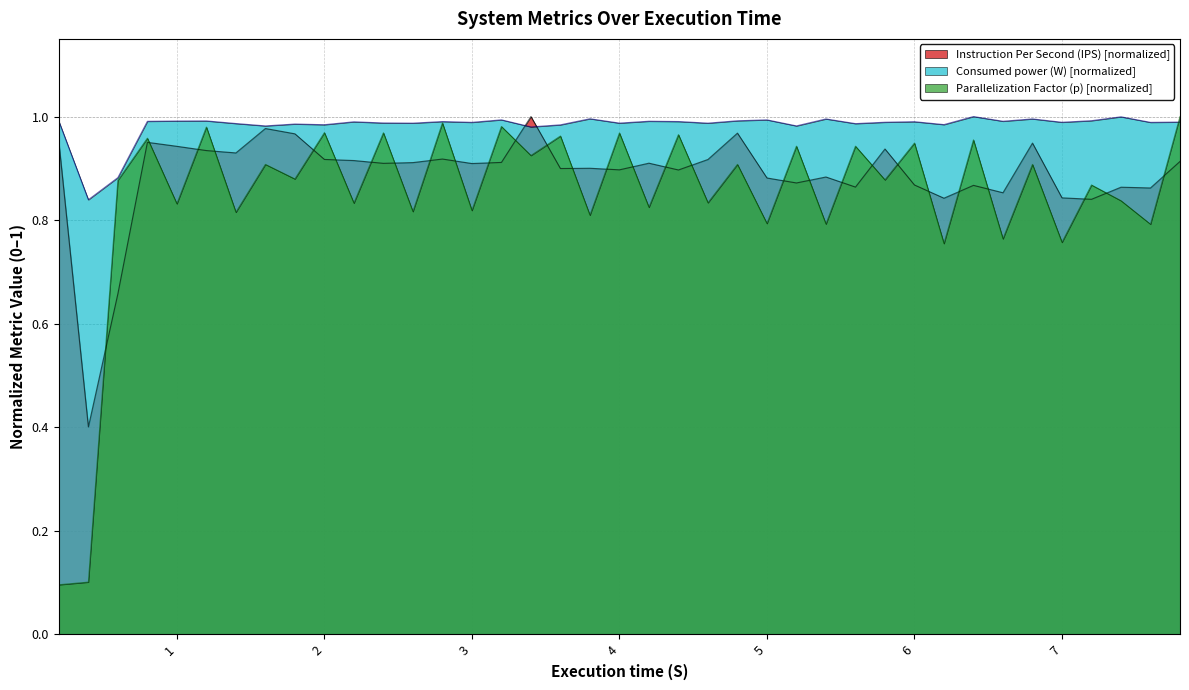

What position from the left is 1.4?

7